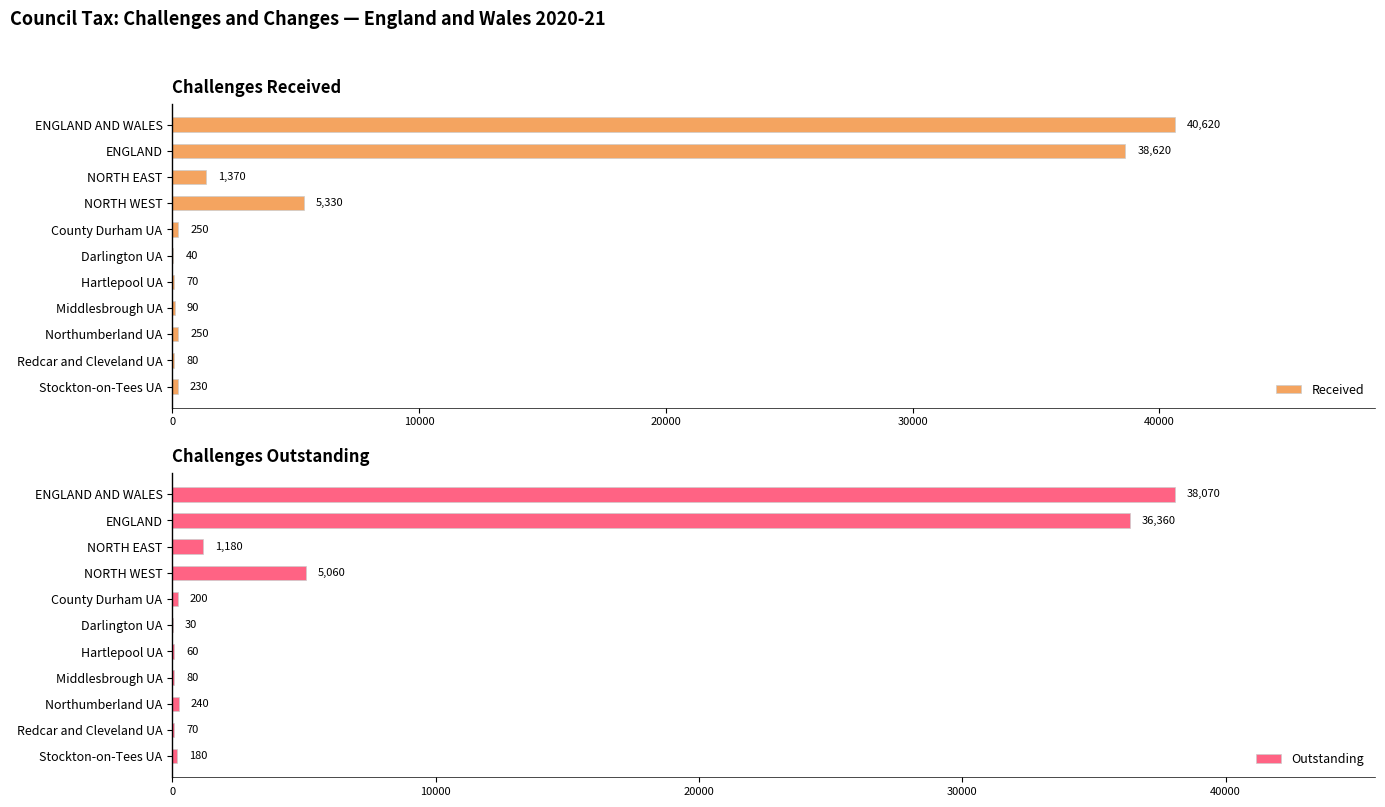

At how many categories does at least one series exceed 32336?

2